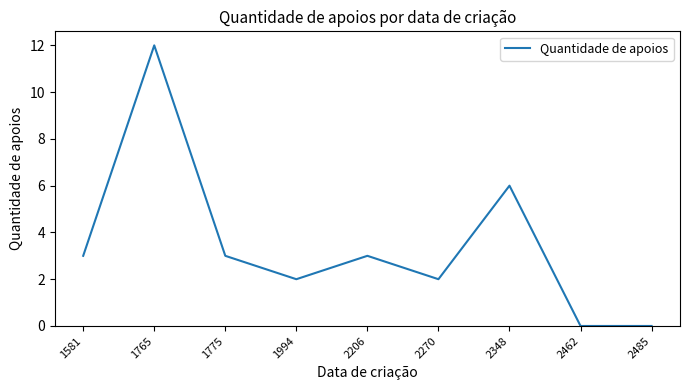

What is the greatest value displayed?

12